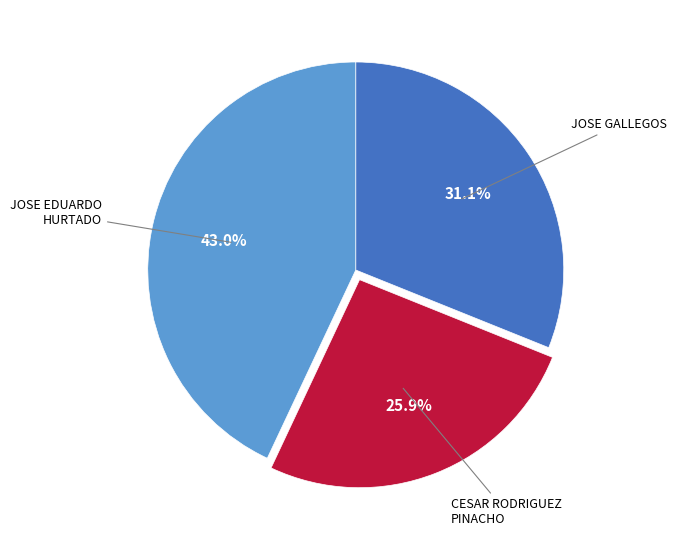

Is the sum of JOSE EDUARDO HURTADO and CESAR RODRIGUEZ PINACHO greater than half?

Yes